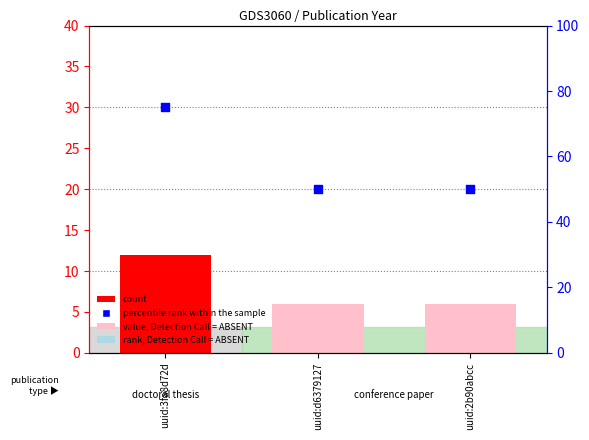

What is the ratio of the value at uuid:3fa8d72d to the value at uuid:2b90abcc?

2.0